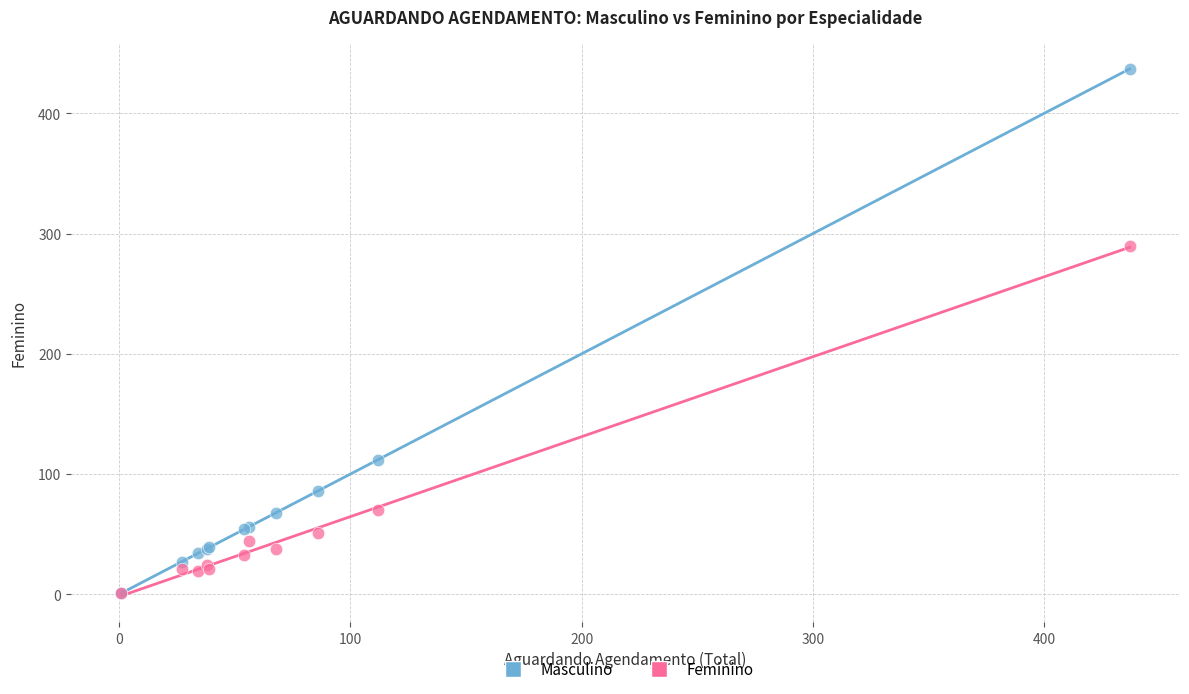

What are all the series names shown in the legend?

Masculino, Feminino